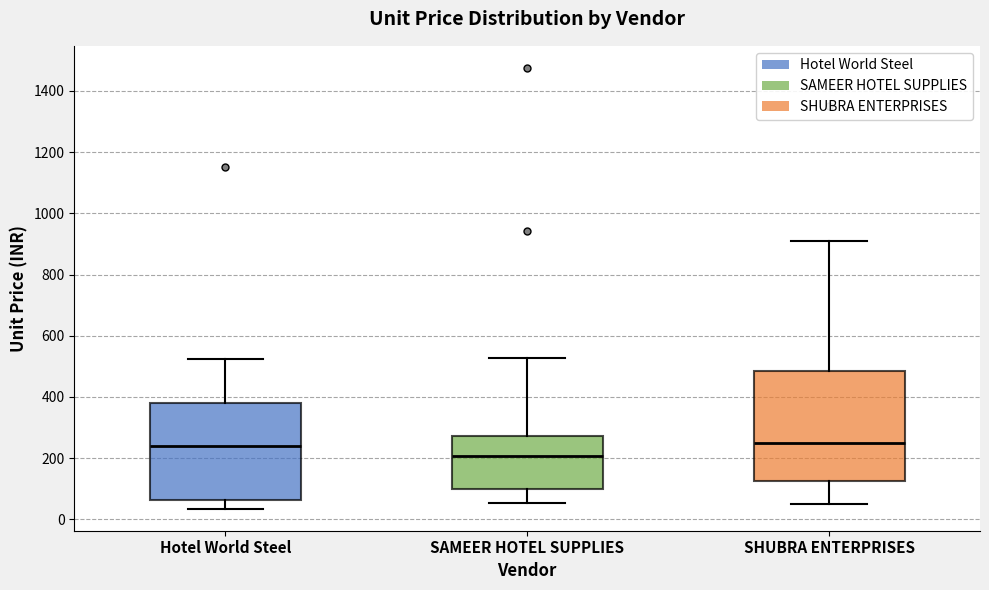

Reading left to right, read every box against the y-axis: the position of its median line, the range the box covers, and the ends of its whiskers. The values are not printed on the chart, so give them approximately, as read against the axis.

Hotel World Steel: median 240, box 60 to 380, whiskers 40 to 520
SAMEER HOTEL SUPPLIES: median 200, box 100 to 280, whiskers 60 to 520
SHUBRA ENTERPRISES: median 260, box 120 to 480, whiskers 60 to 920